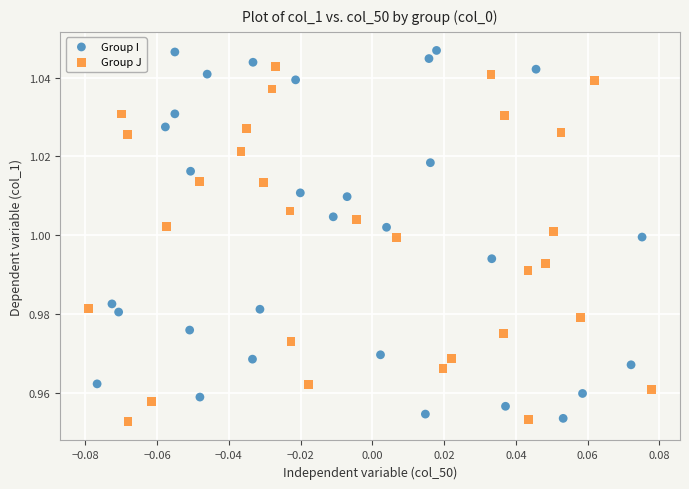

Which series has the widest spread of Y values?

Group I